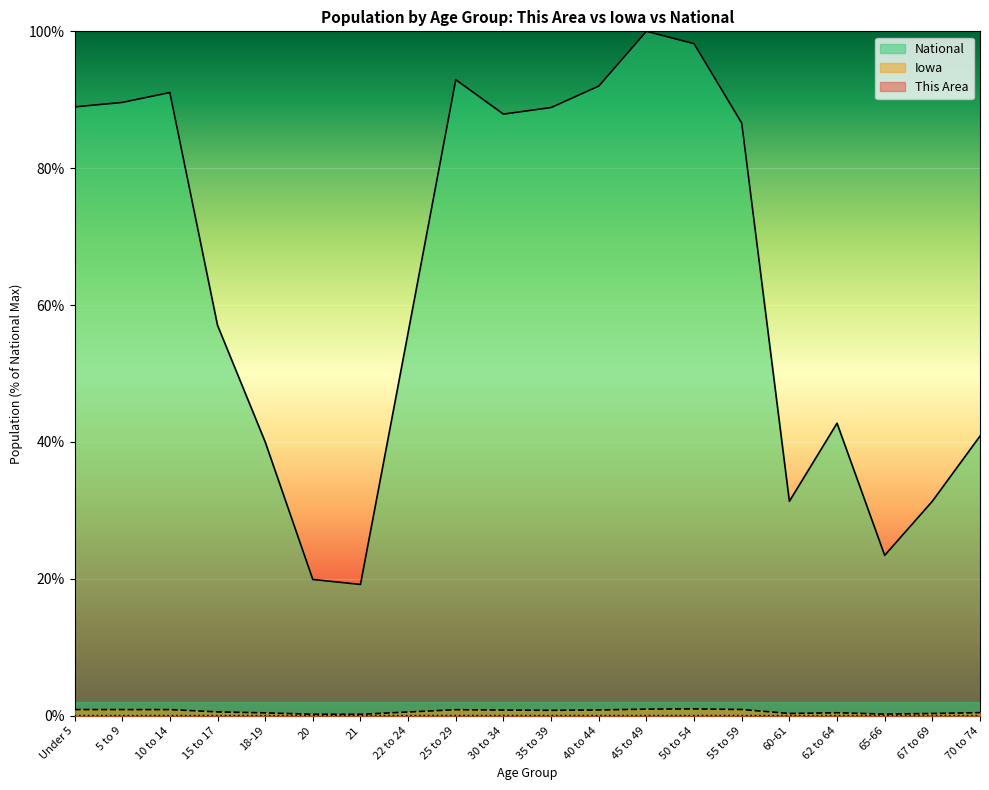

In Iowa, how many points are lower than both neighbors (excluding endpoints)?

5